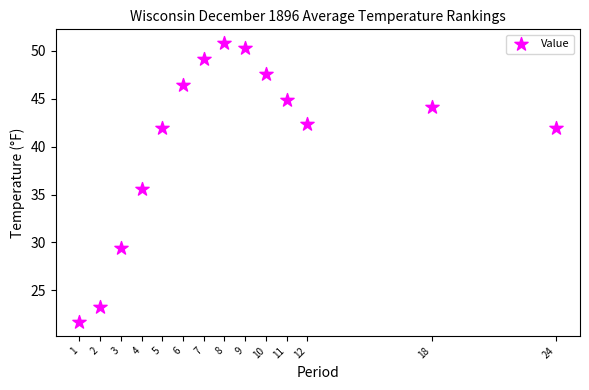

What Y value in the scatter plot is closest to 36?

35.6